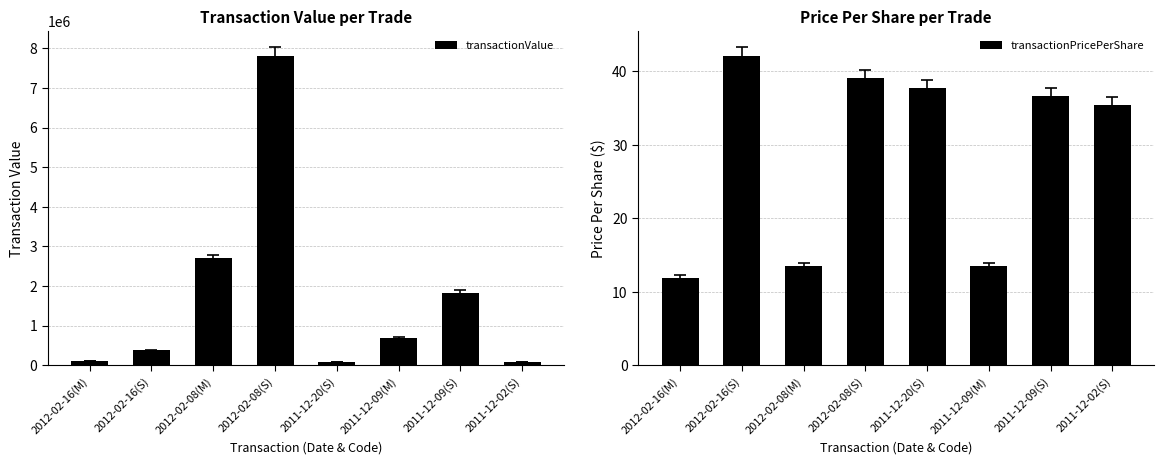

Are the bars horizontal?

No